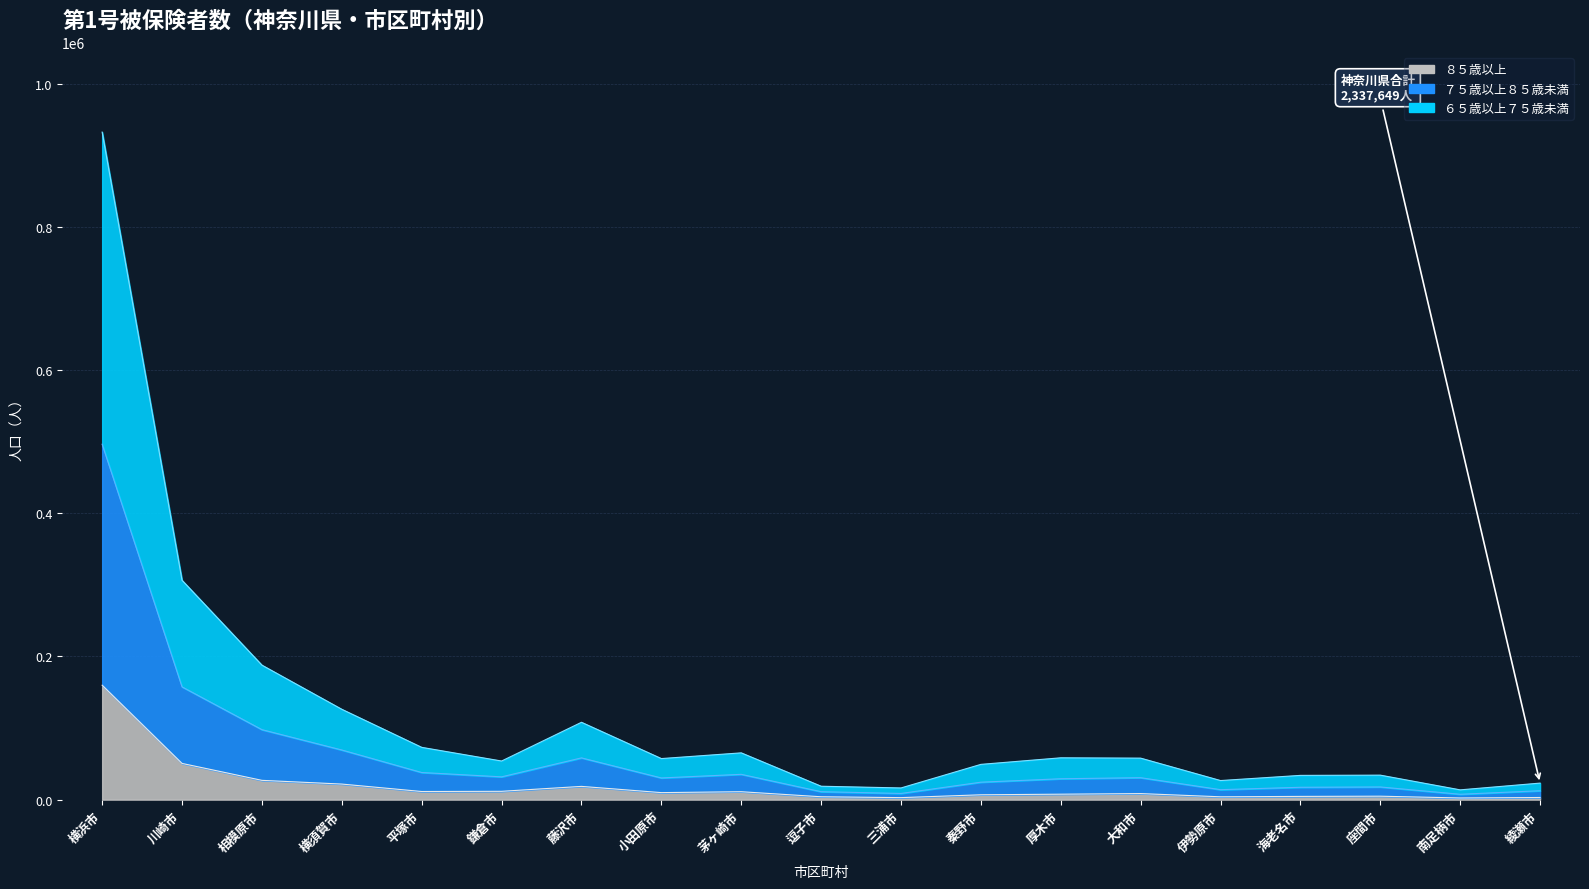

The value of ６５歳以上７５歳未満 at 横浜市 is 1661517. True or false?

False